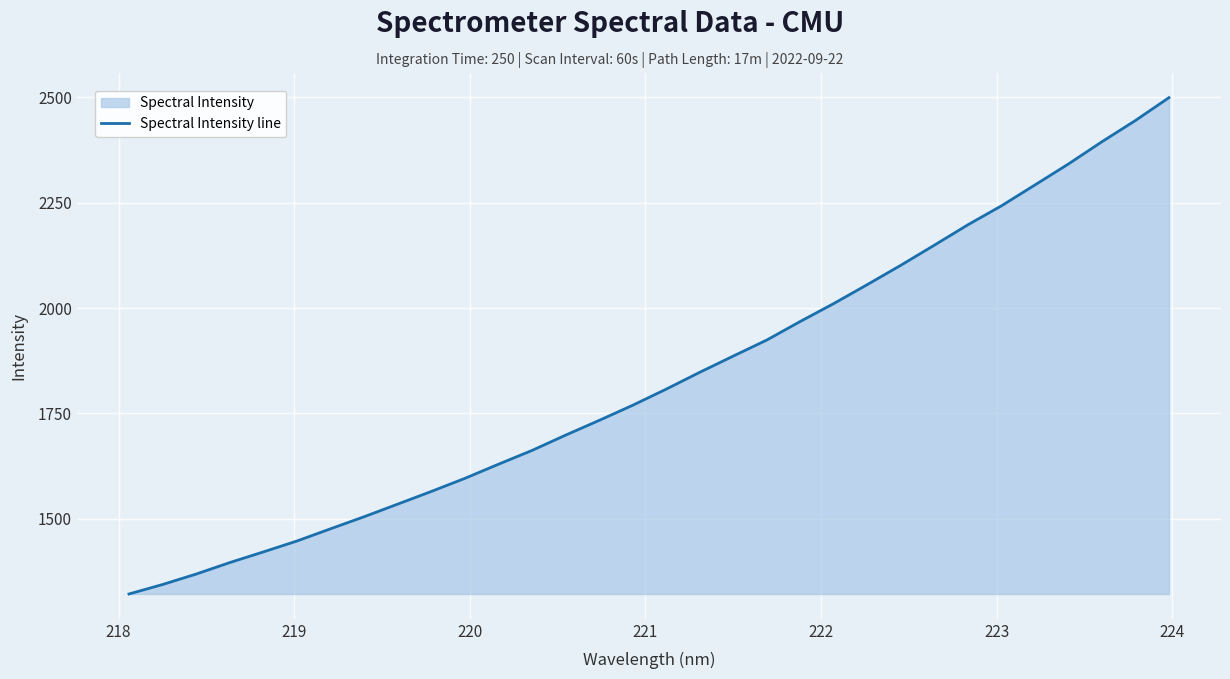

Does the chart display data point markers on the line(s)?

No